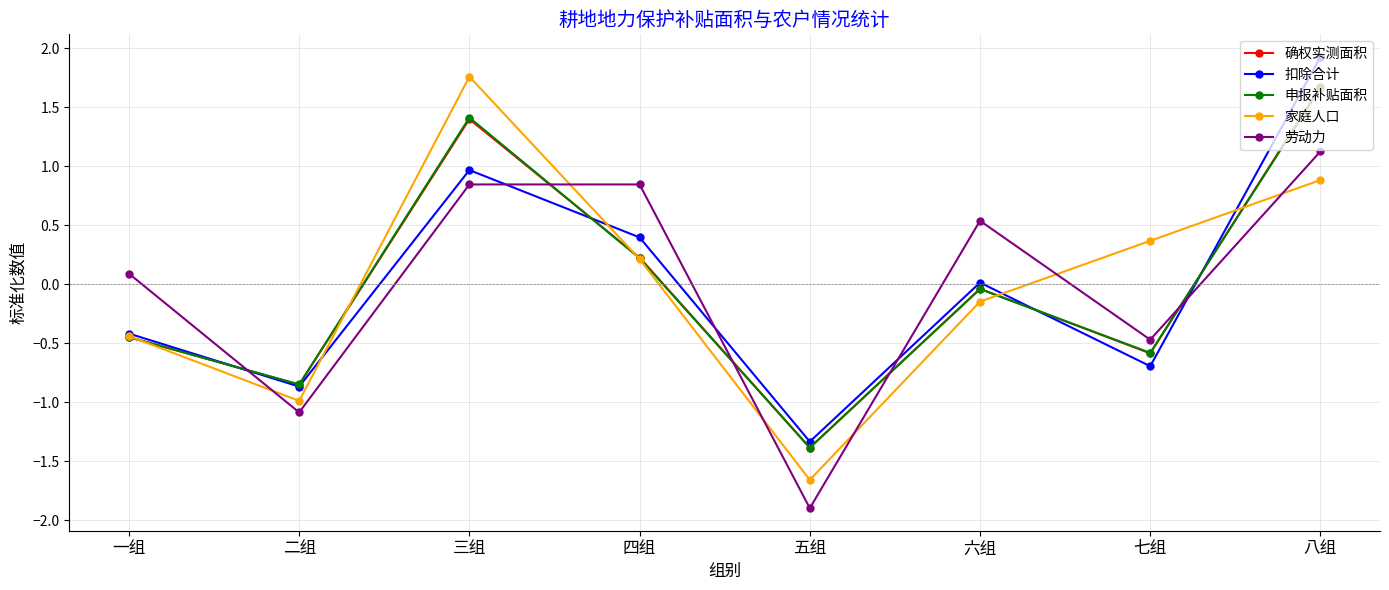

What position from the left is 五组?

5